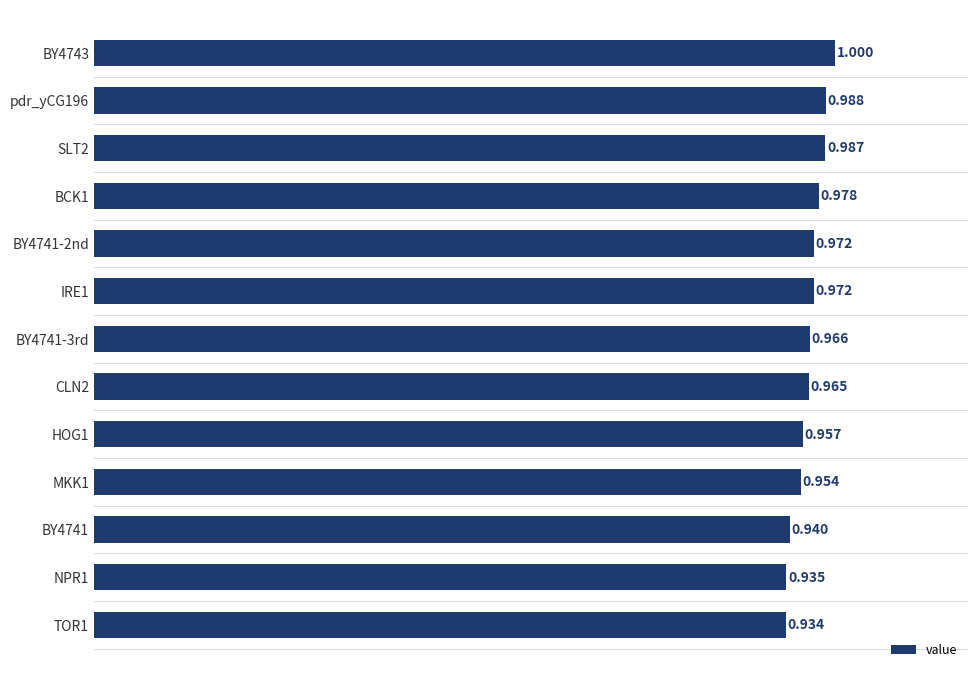

What is the minimum value shown in the chart?

0.9